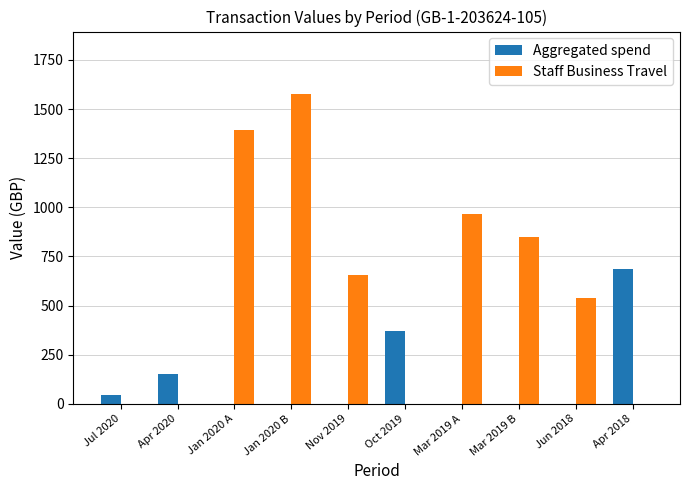

The value of Staff Business Travel at Mar 2019 B is 848. True or false?

True